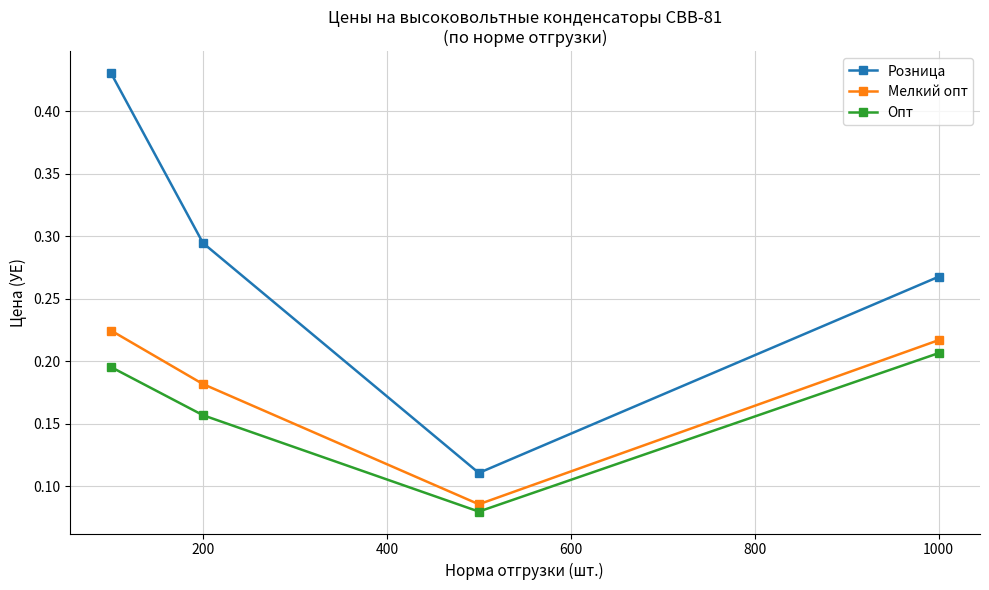

How many interior local valleys does the Мелкий опт series have?

1